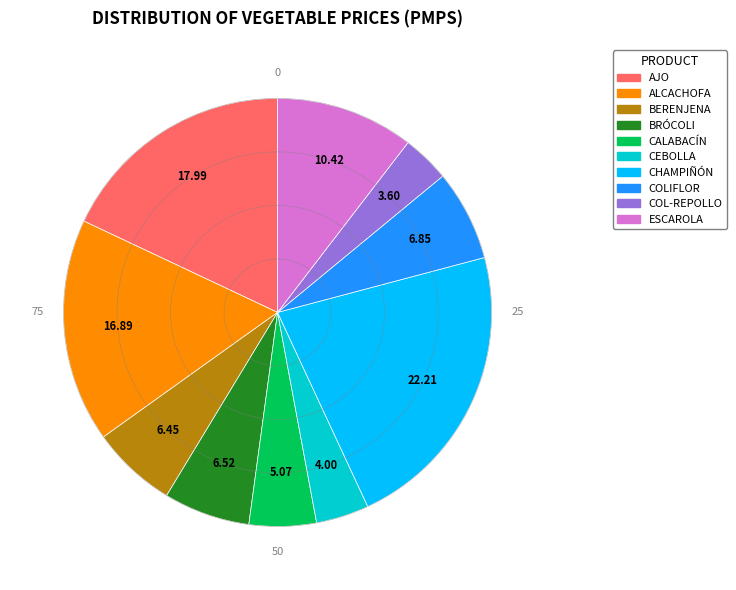

What is the largest slice in the pie chart?

CHAMPIÑÓN